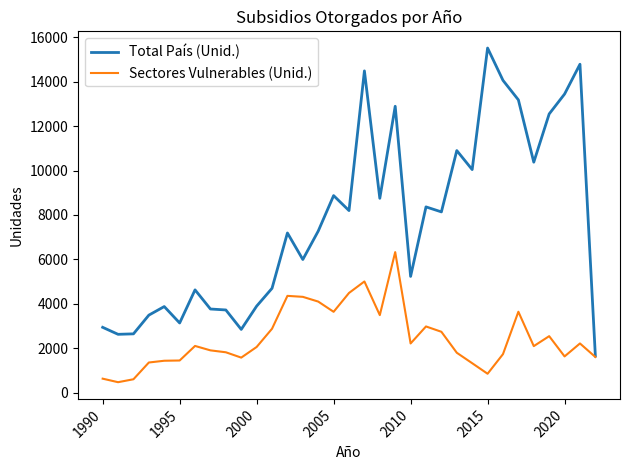

Rank the series by their average value, from highest to lowest.

Total País (Unid.), Sectores Vulnerables (Unid.)